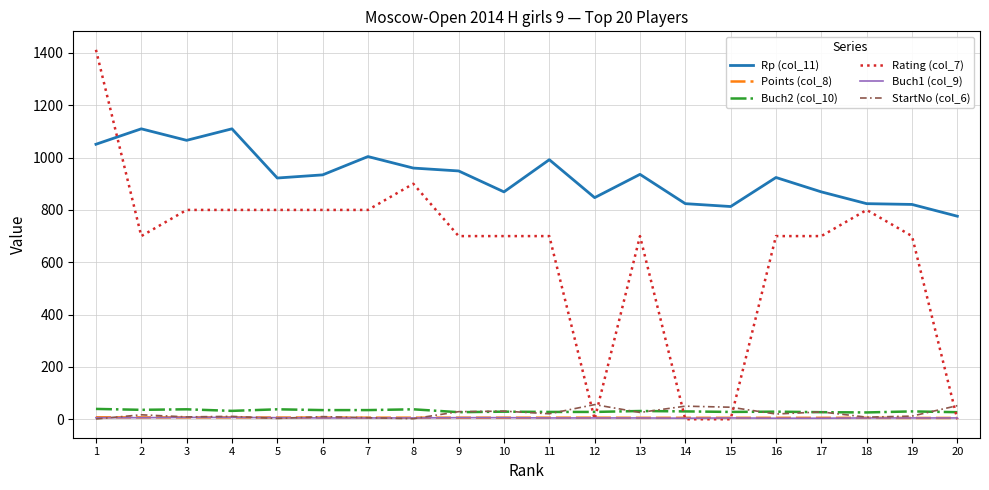

The value of Buch2 (col_10) at 13 is 31.5. True or false?

True